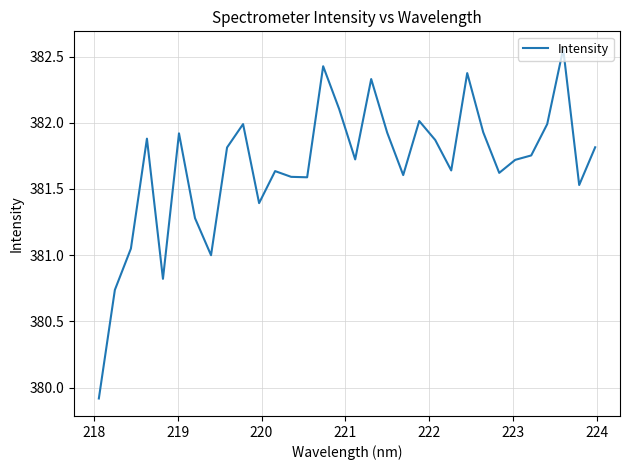

How many lines are shown in the chart?

1